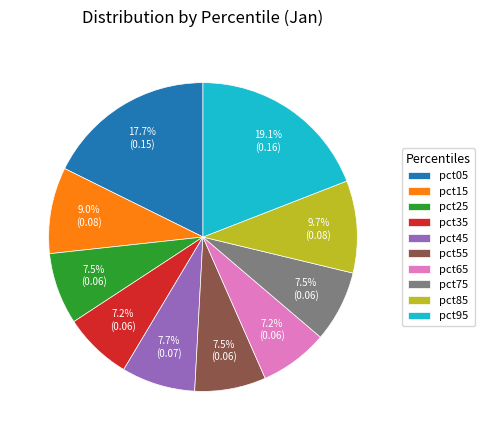

Is there any slice that represents more than half of the pie?

No